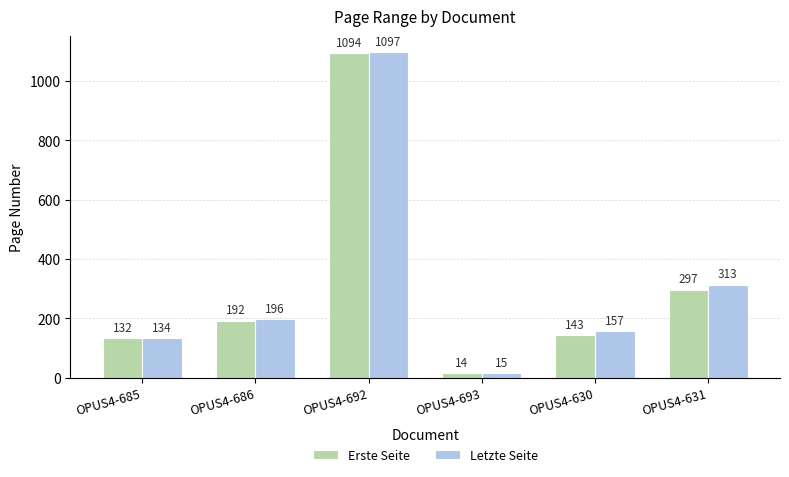

How many values in the Letzte Seite series are below 196?

3